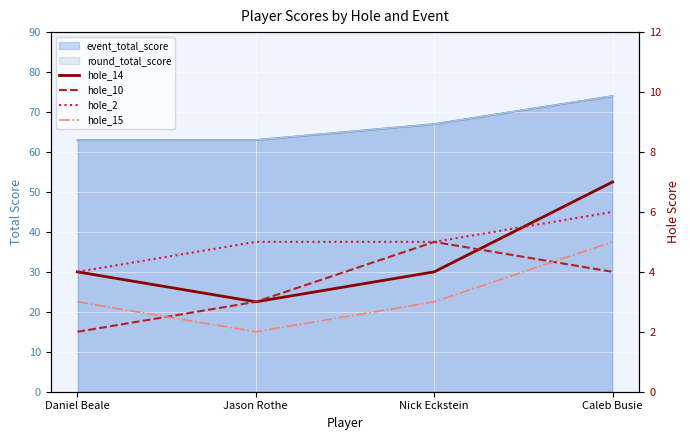

How many data points in hole_14 are above 4?

1